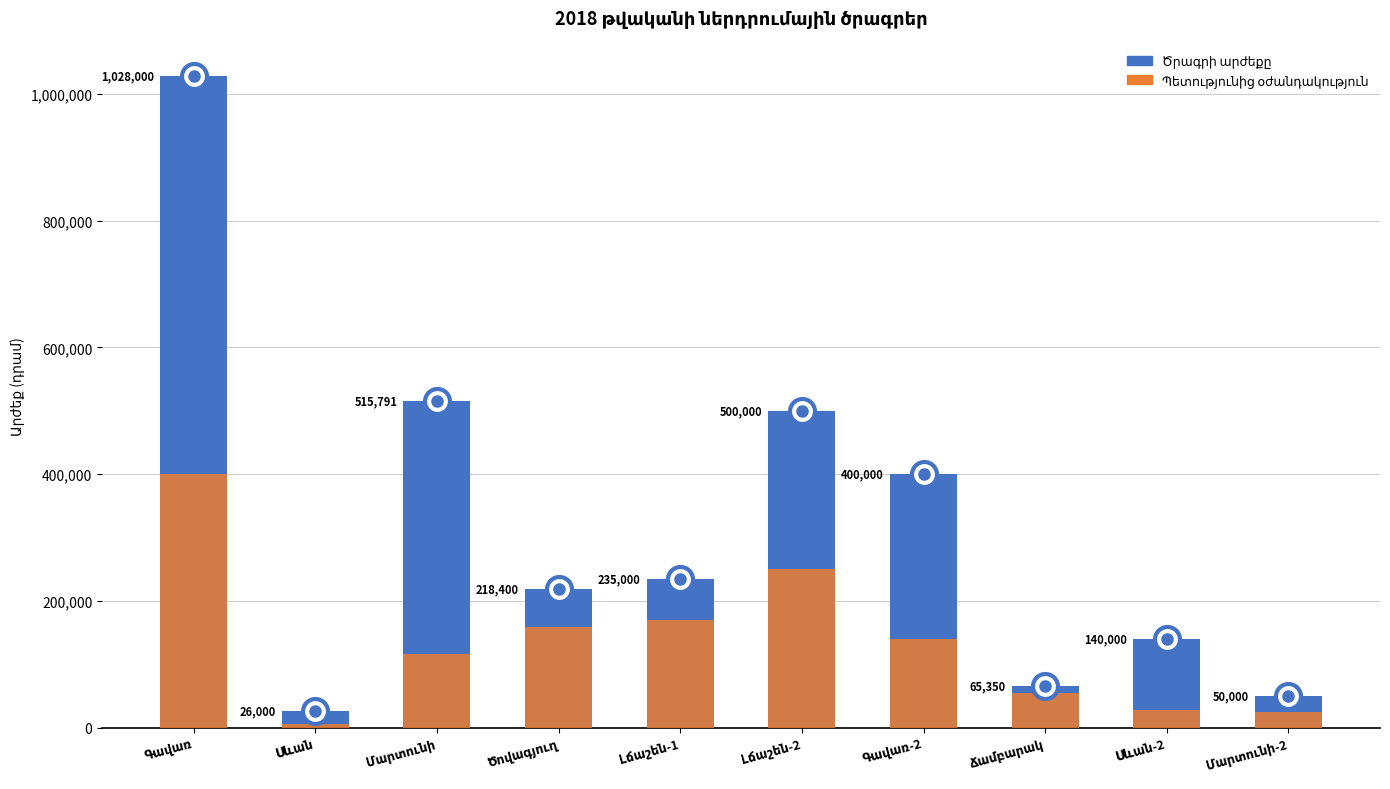

At how many categories does at least one series exceed 387289?

4